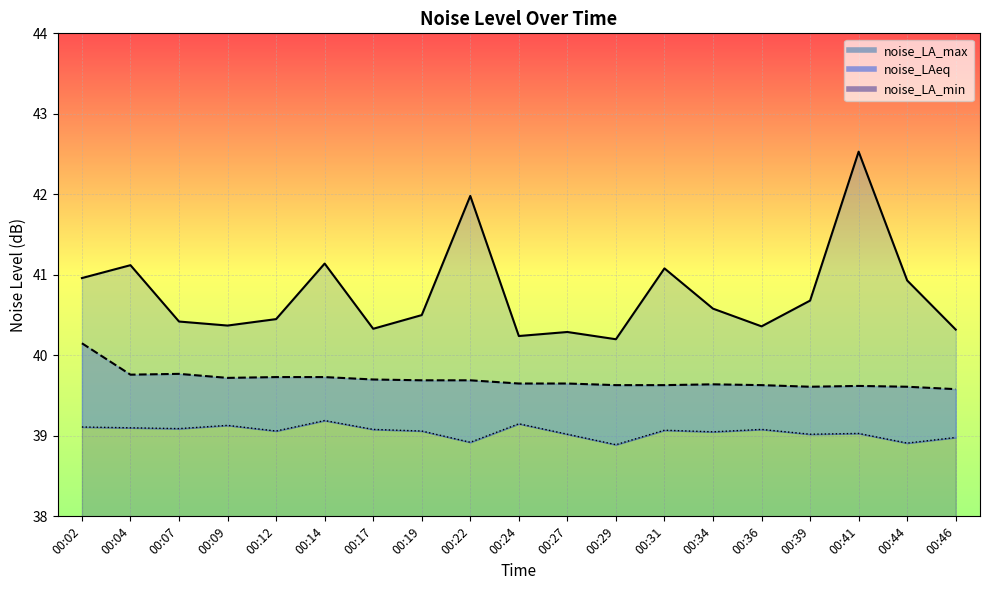

True or false: noise_LAeq and noise_LA_max cross at least once.

False